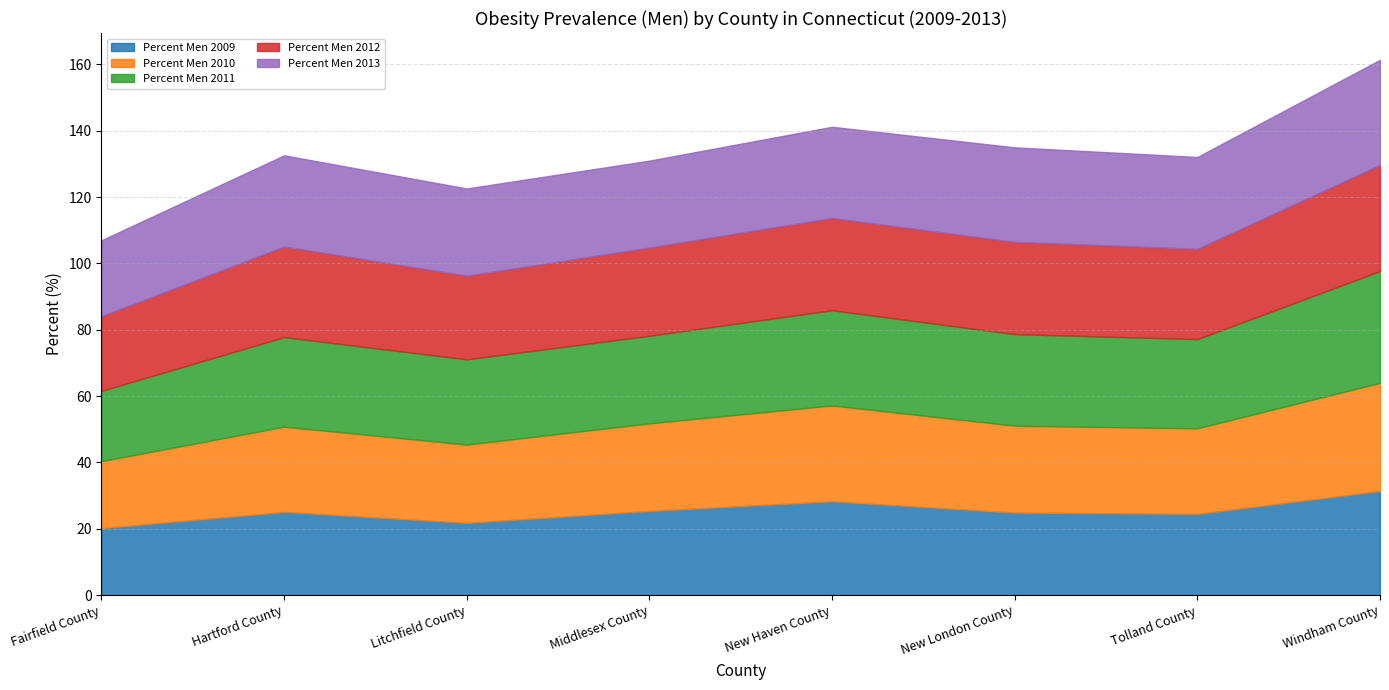

What is the average value of the Percent Men 2011 series?

27.1